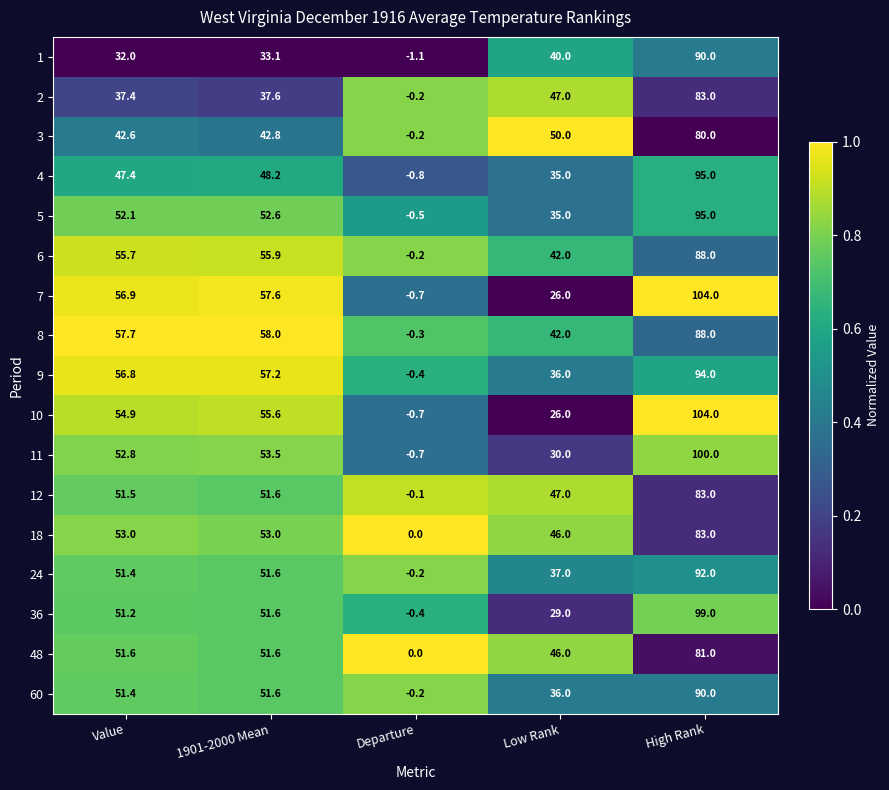

Rank the categories by 6 value from lowest to highest.

Departure, Low Rank, Value, 1901-2000 Mean, High Rank